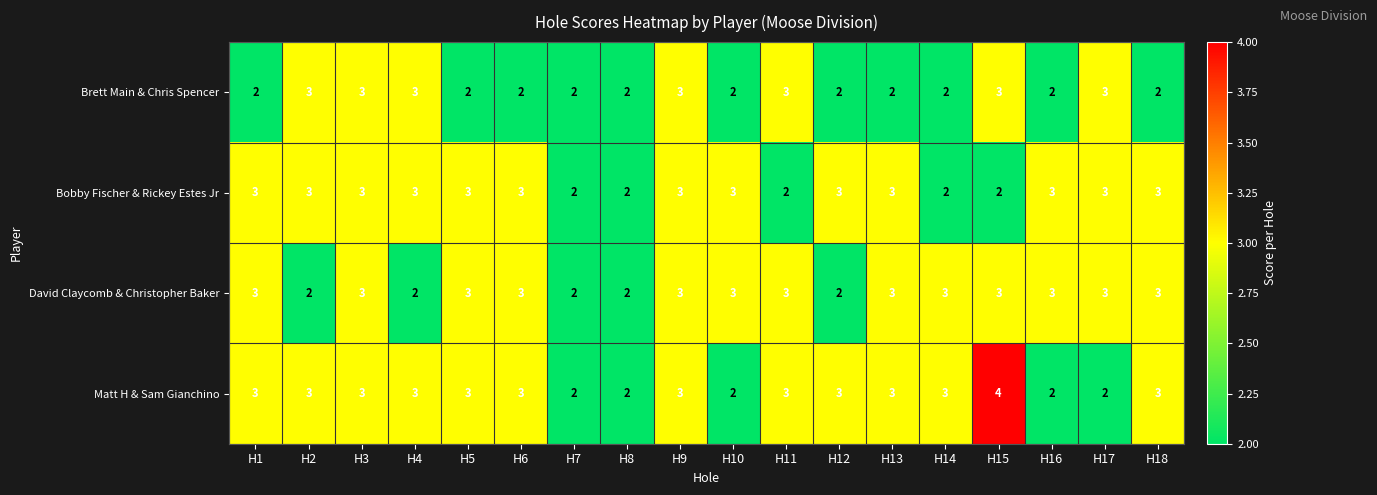

How many series are shown in this chart?

4